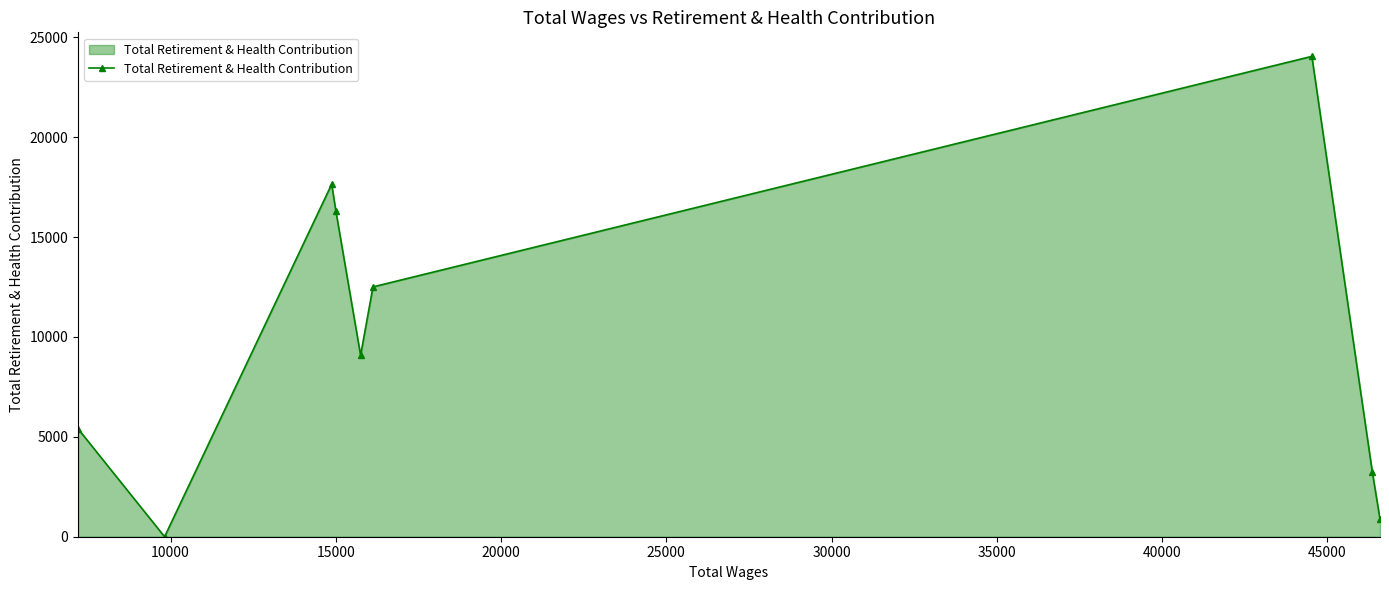

What is the difference between the maximum and minimum values?

24046